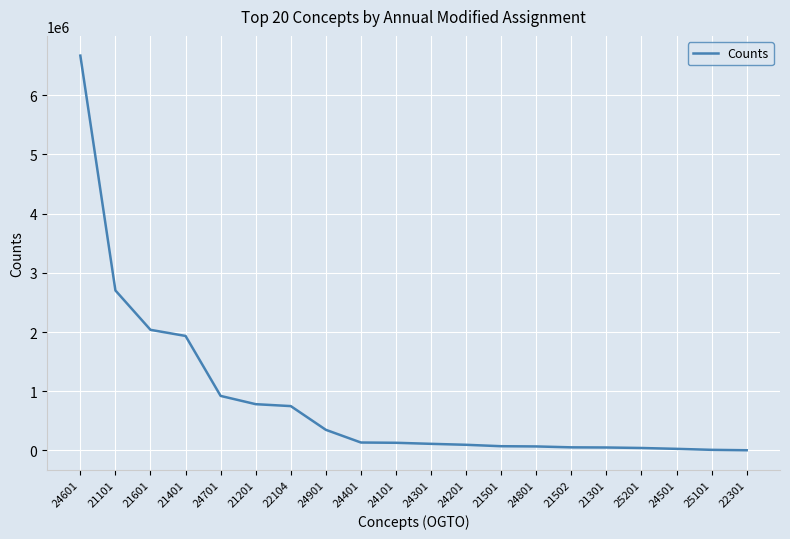

What is the change in value from 24101 to 21301?

-79496